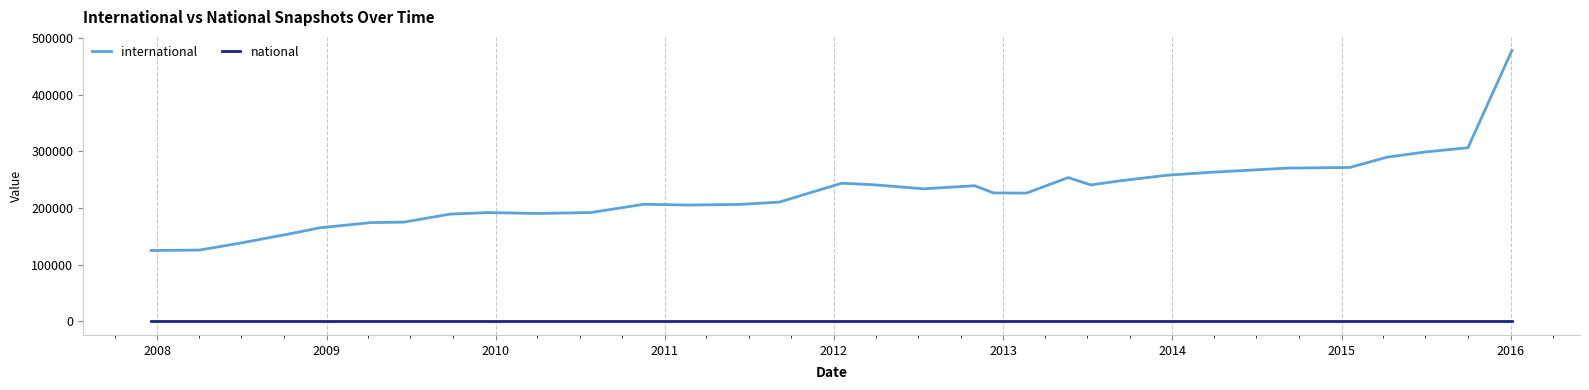

What is the highest value of the international series?

478080